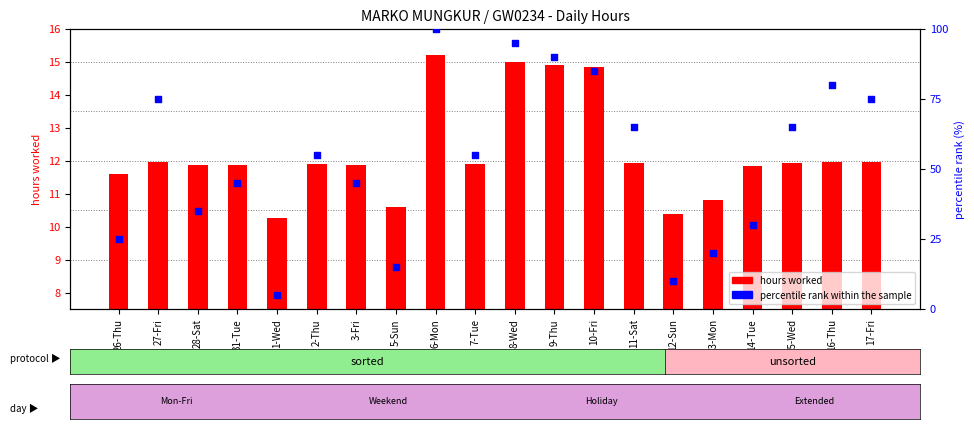

Which series has the widest spread of Y values?

percentile rank within the sample